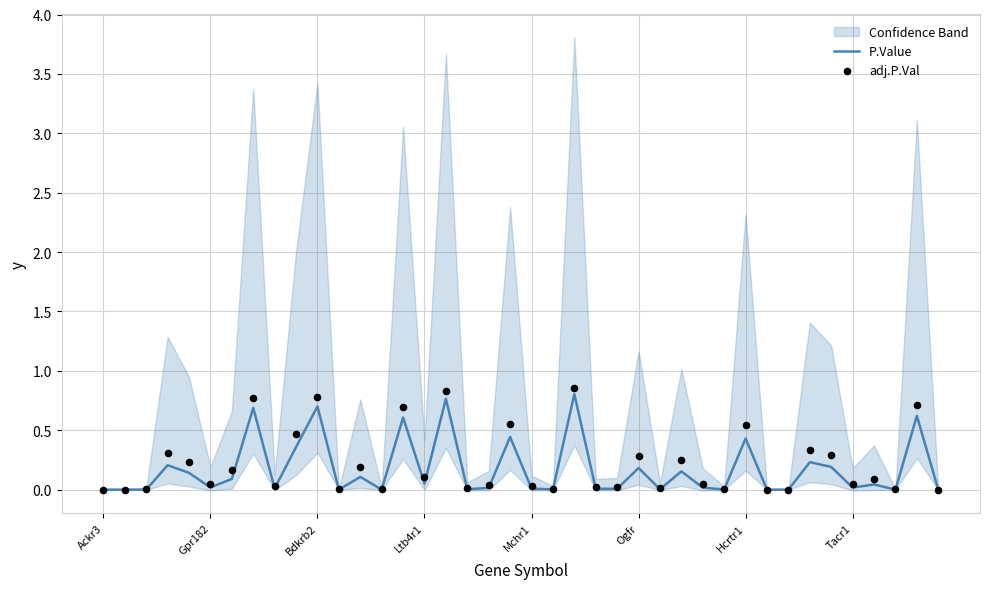

What is the highest value of the P.Value series?

0.8